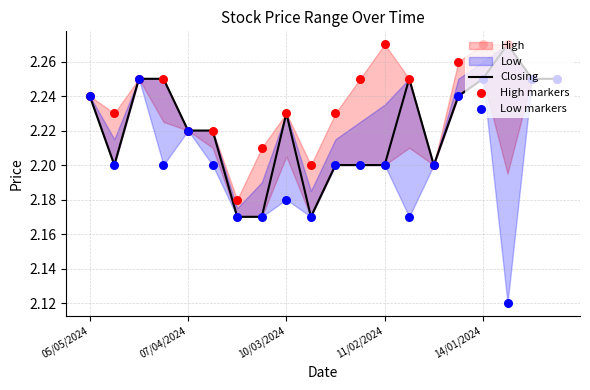

Is the value of Closing at 6 greater than the value of High markers at 11?

No